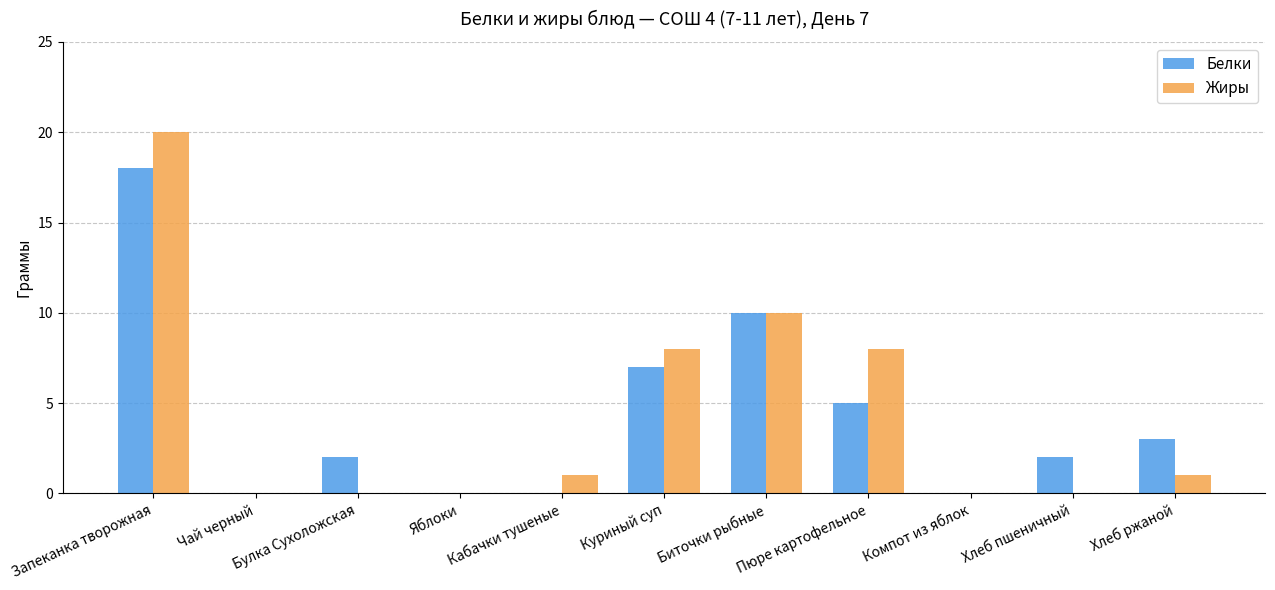

What is the sum of the Белки values at Куриный суп and Булка Сухоложская?

9